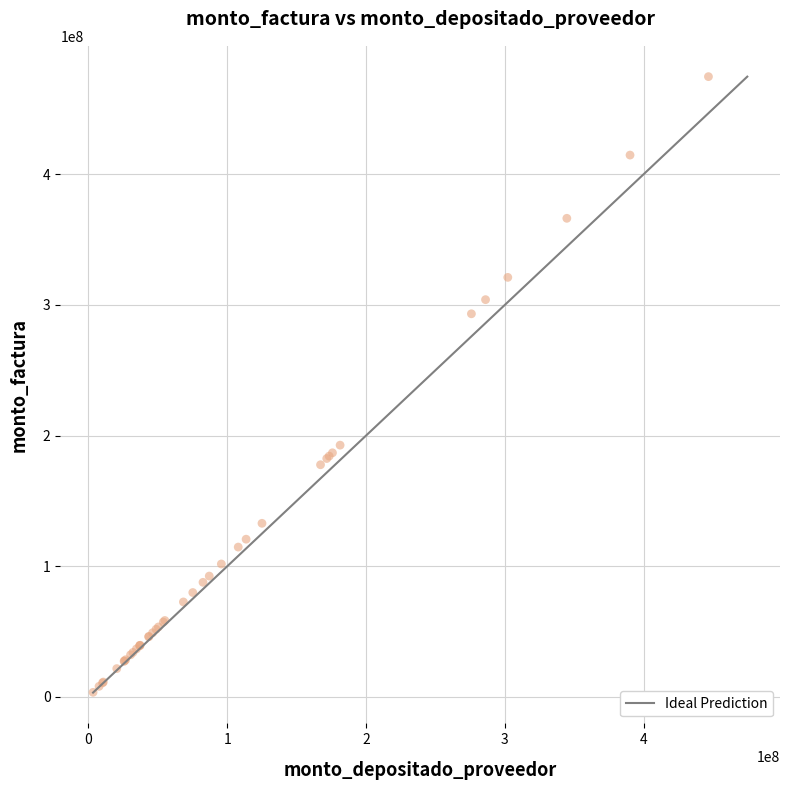

What Y value in the scatter plot is closest to 239069300?

192650400